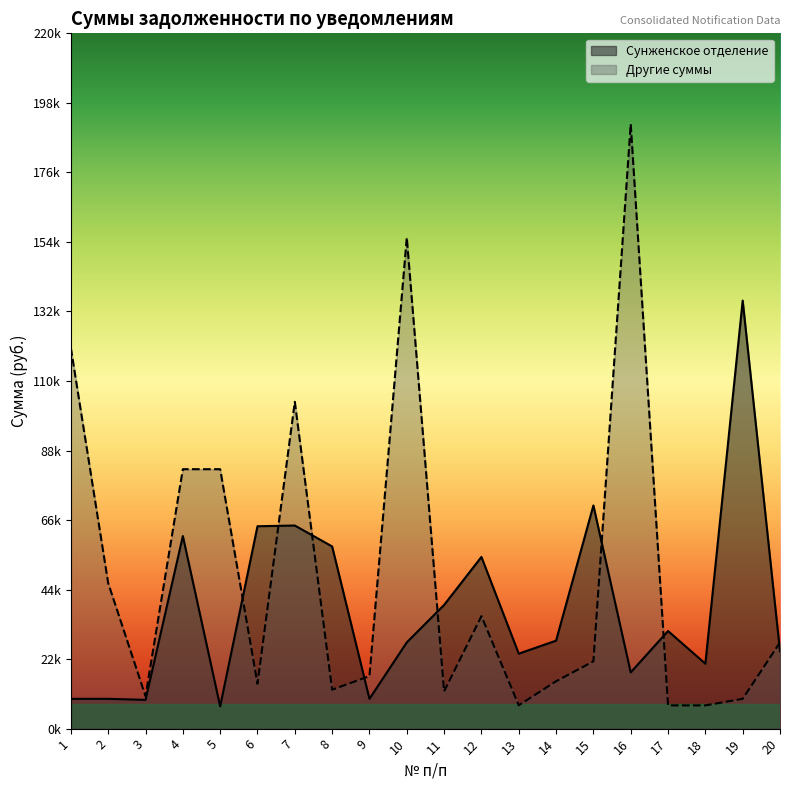

At which category does Сунженское отделение reach its first local peak?

4